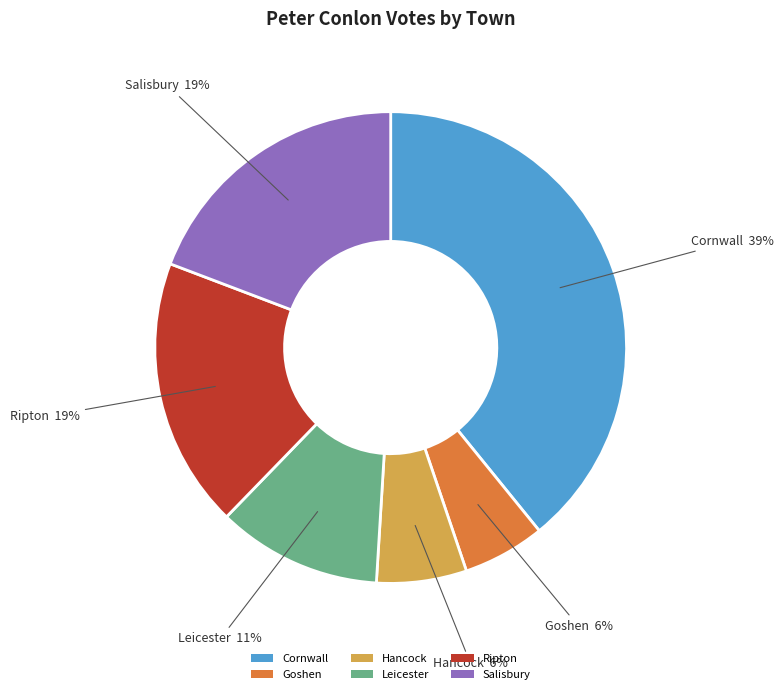

Is it true that Goshen is 1% of the pie?

False